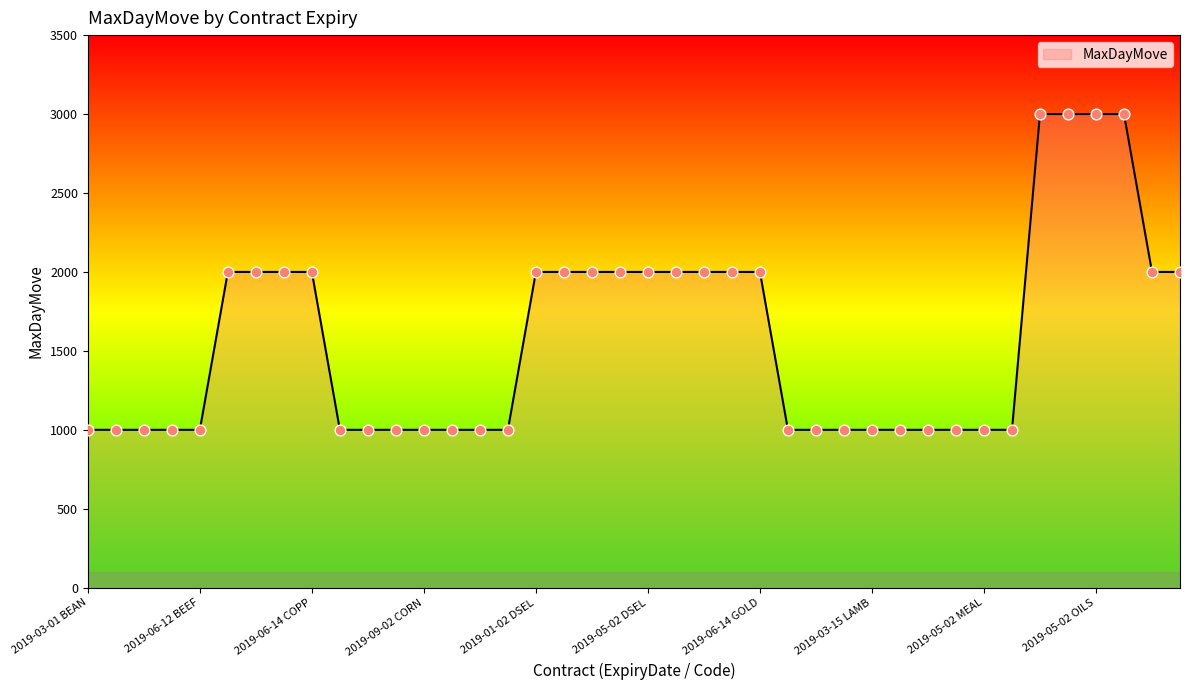

What is the maximum value shown in the chart?

3000